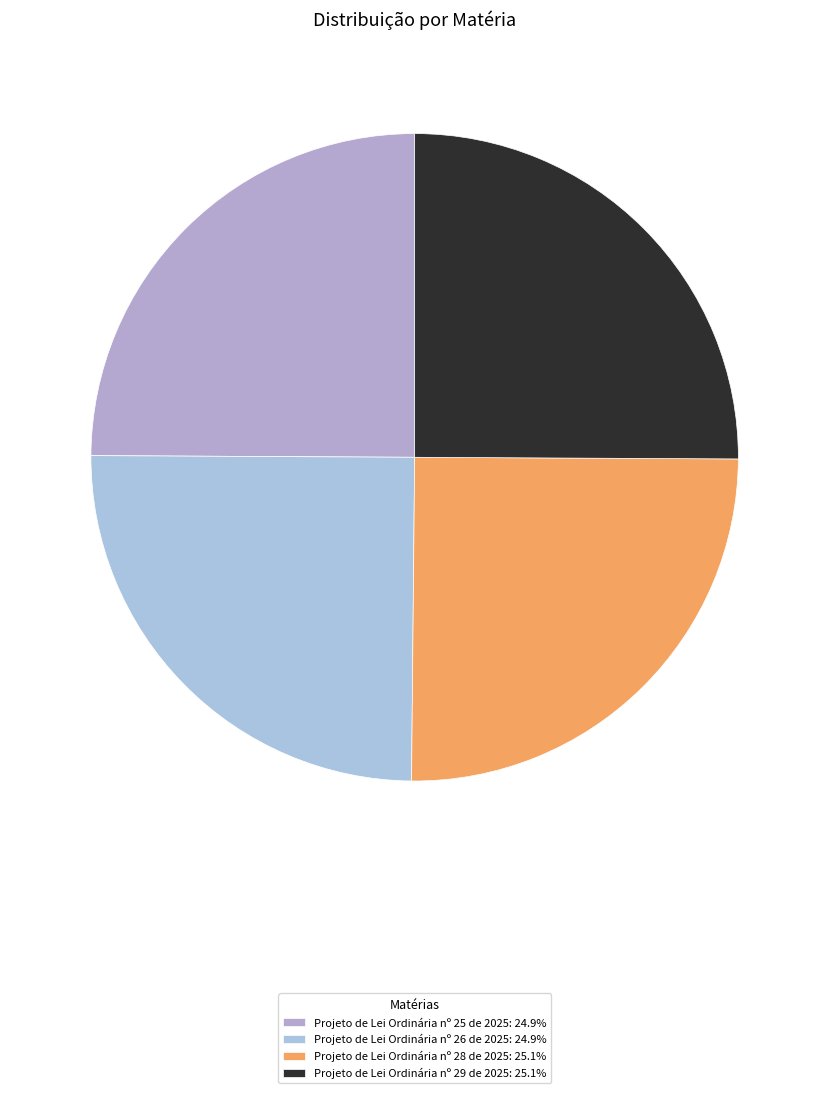

How many slices are in this pie chart?

4